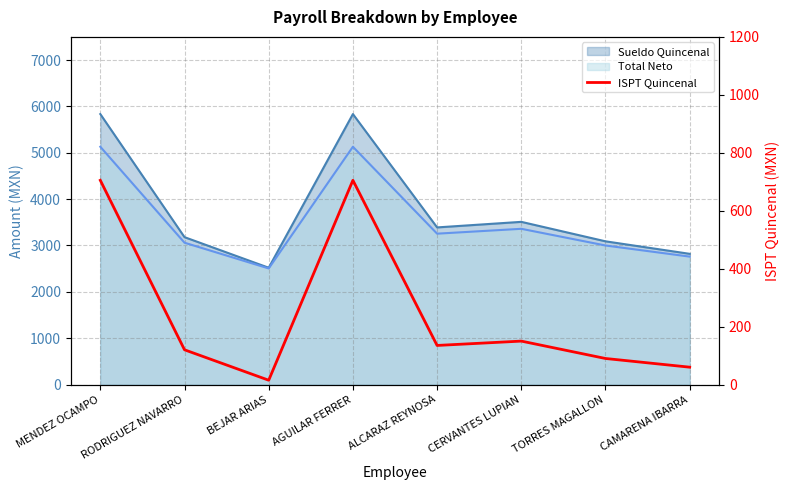

List the labels in order of value, smallest first.

BEJAR ARIAS, CAMARENA IBARRA, TORRES MAGALLON, RODRIGUEZ NAVARRO, ALCARAZ REYNOSA, CERVANTES LUPIAN, MENDEZ OCAMPO, AGUILAR FERRER